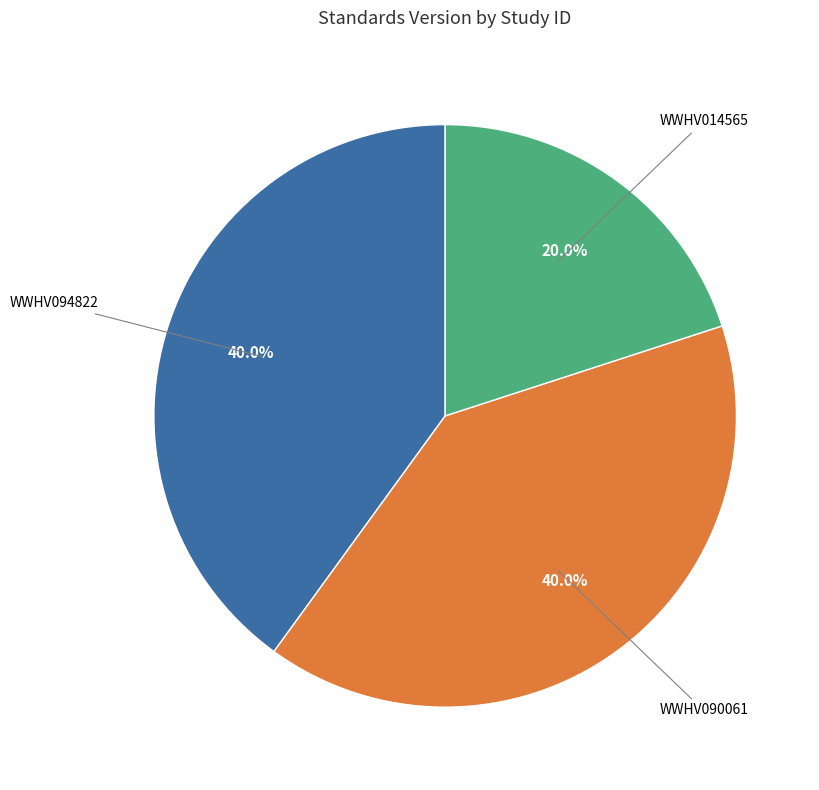

Does any single category account for the majority?

No